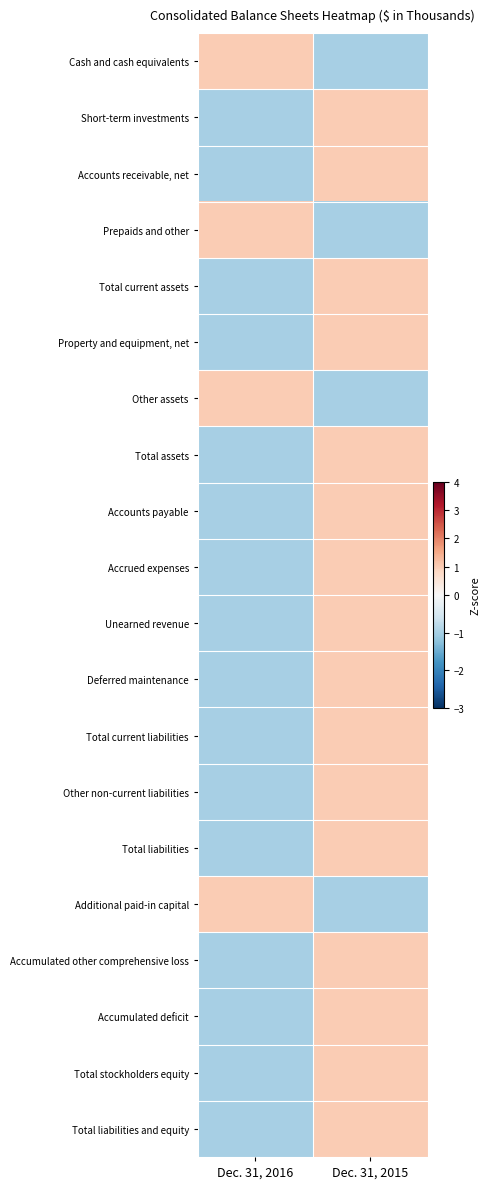

Count the number of categories in the chart.

2